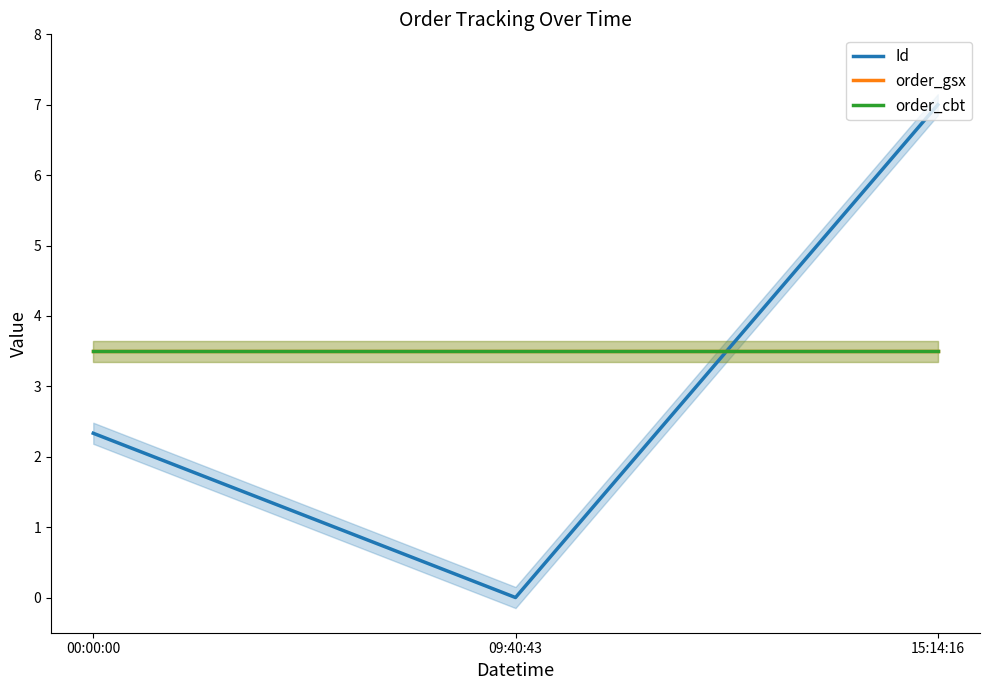

Reading right to left, list all the values displayed in this chart.

Id: 7.0	0.0	2.3
order_gsx: 3.5	3.5	3.5
order_cbt: 3.5	3.5	3.5